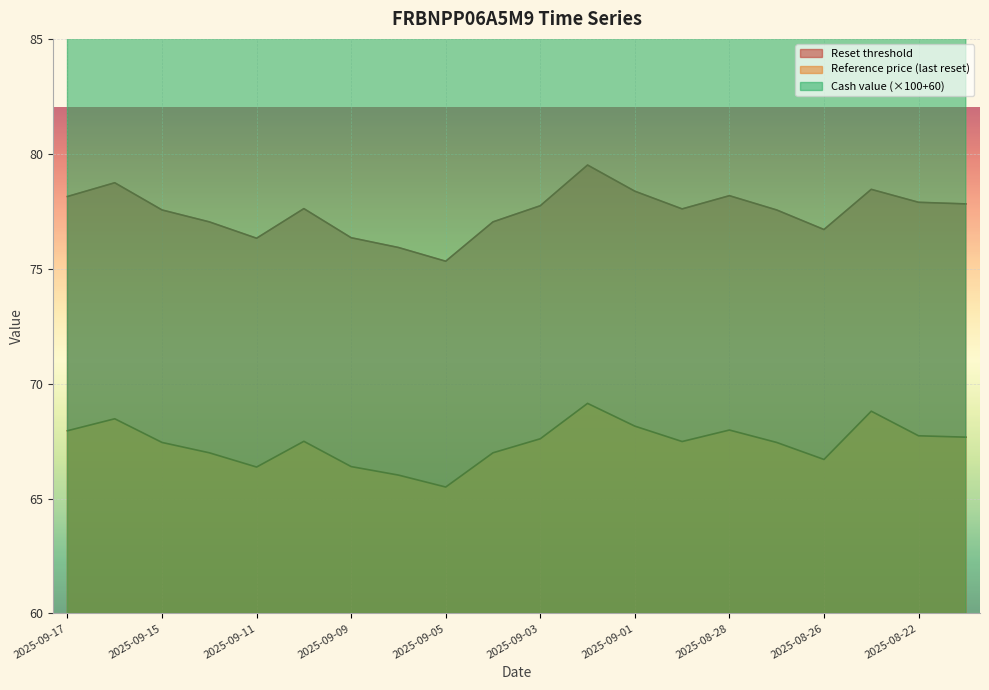

Is it true that Reset threshold equals 78.1 at 2025-09-17?

True